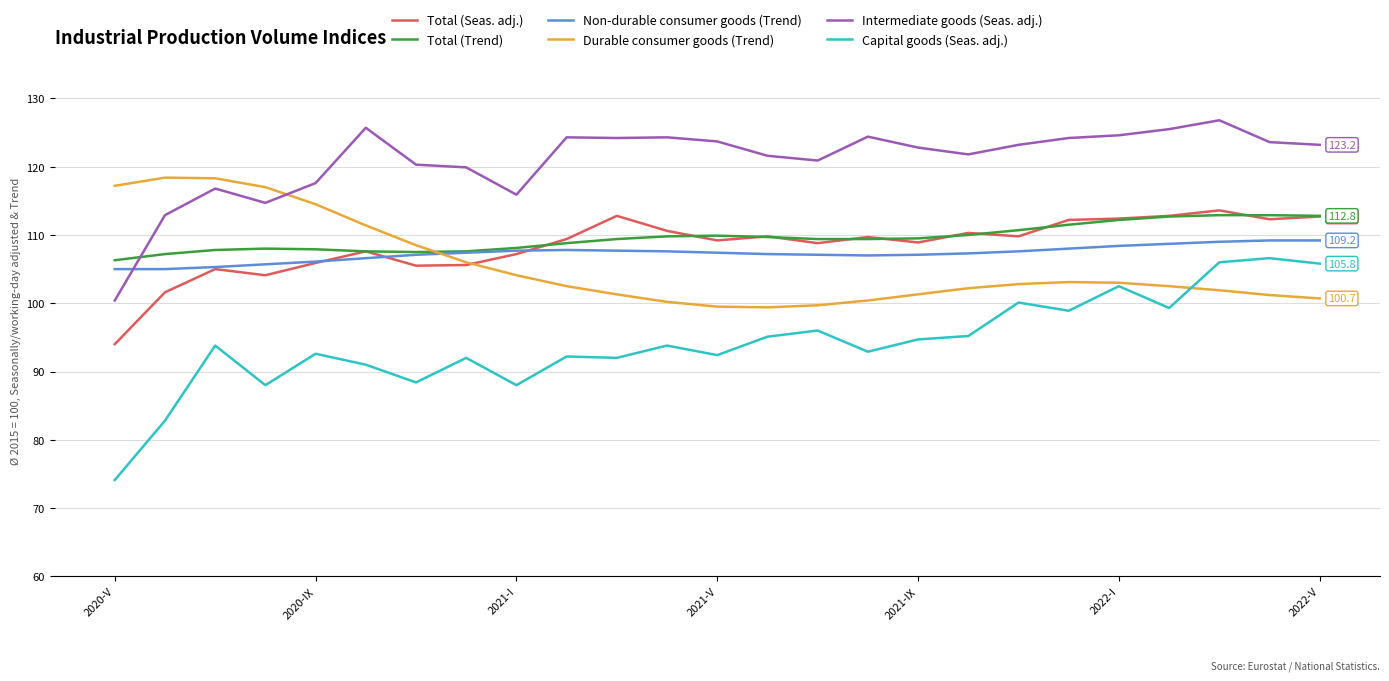

True or false: Intermediate goods (Seas. adj.) and Total (Trend) intersect in this chart.

True